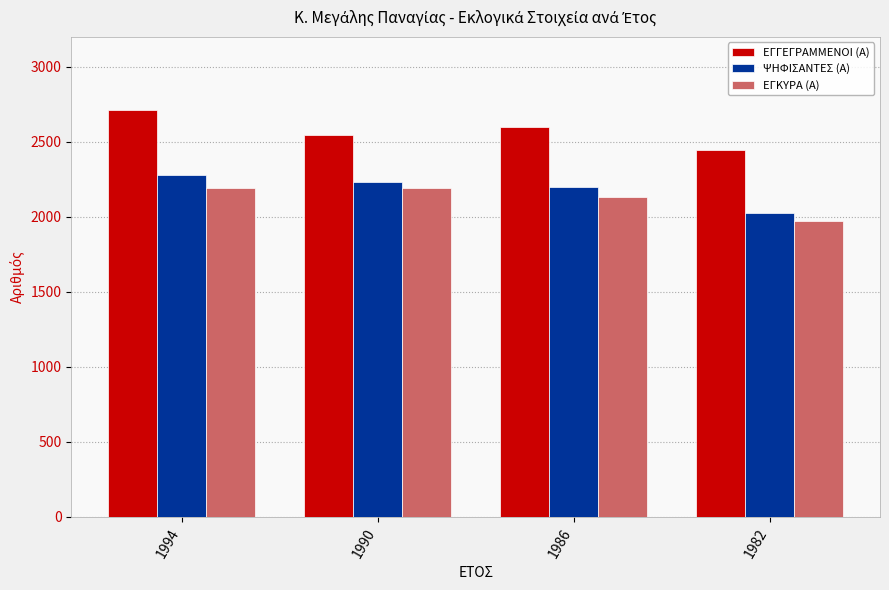

Rank the series at 1986 from highest to lowest value.

ΕΓΓΕΓΡΑΜΜΕΝΟΙ (Α), ΨΗΦΙΣΑΝΤΕΣ (Α), ΕΓΚΥΡΑ (Α)